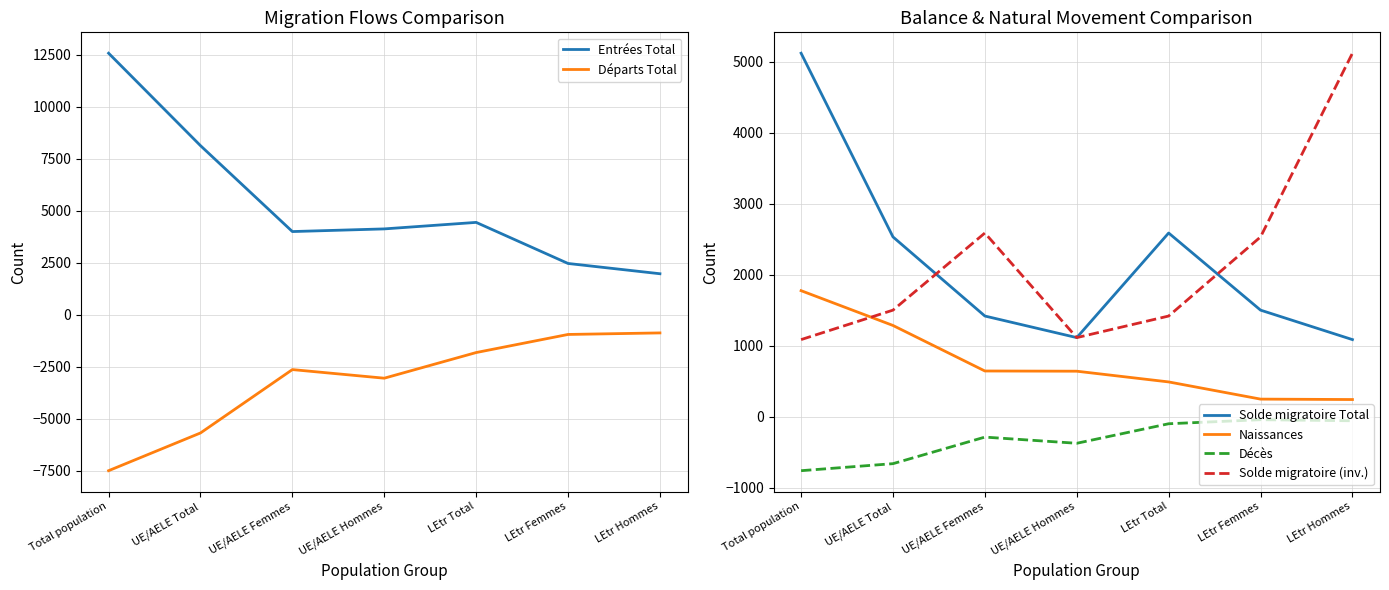

What is the sum of all Solde migratoire (inv.) values?

15357